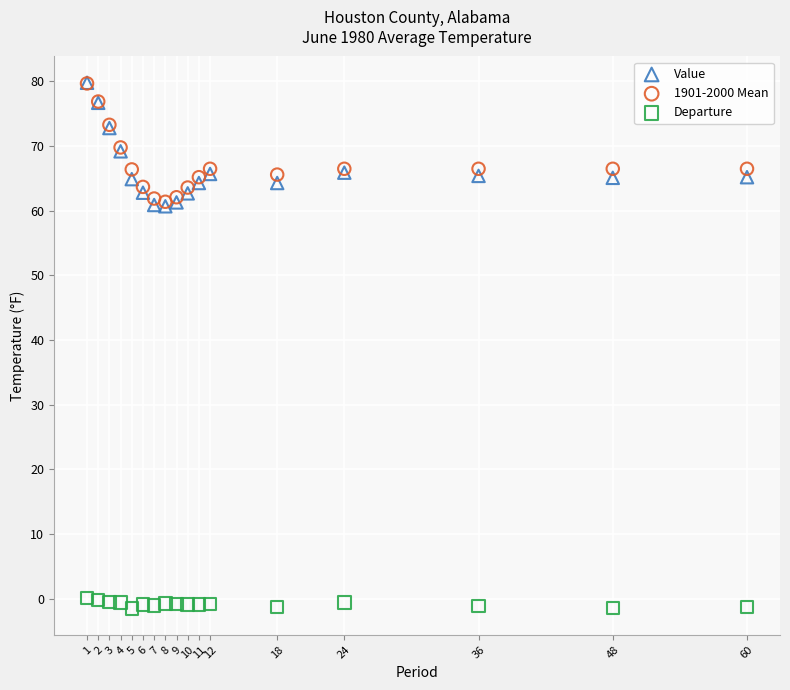

What are all the series names shown in the legend?

Value, 1901-2000 Mean, Departure